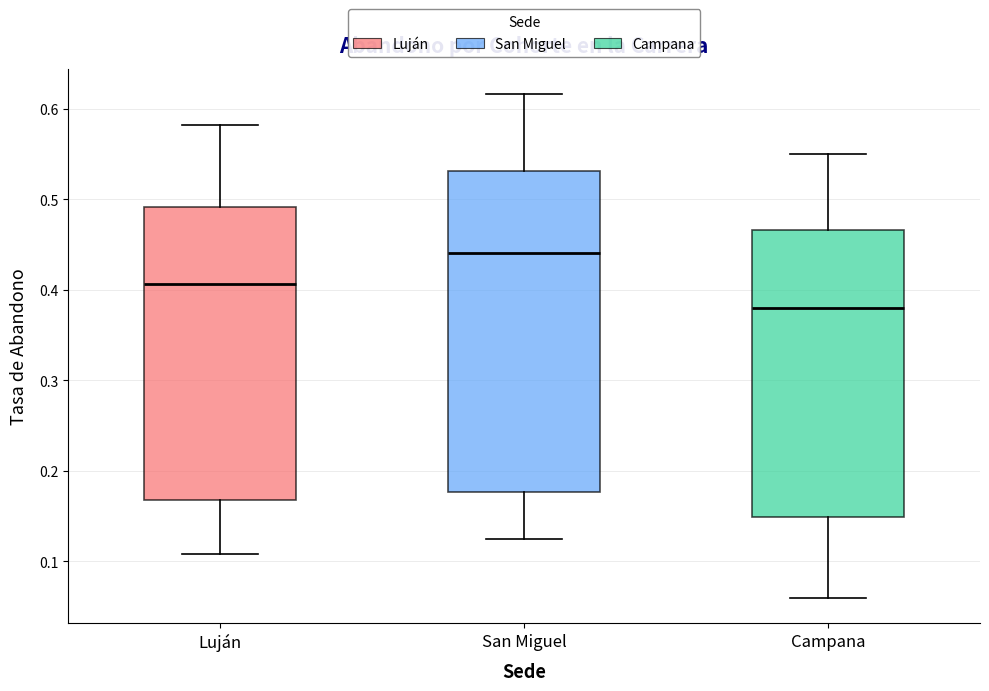

Reading left to right, transcribe this box plot: for each box, give where its median line is, the range the box spans, and where its two whiskers end, as read against the y-axis. The values are not printed on the chart, so give them approximately, as read against the axis.

Luján: median 0.41, box 0.17 to 0.49, whiskers 0.11 to 0.58
San Miguel: median 0.44, box 0.18 to 0.53, whiskers 0.12 to 0.62
Campana: median 0.38, box 0.15 to 0.47, whiskers 0.06 to 0.55